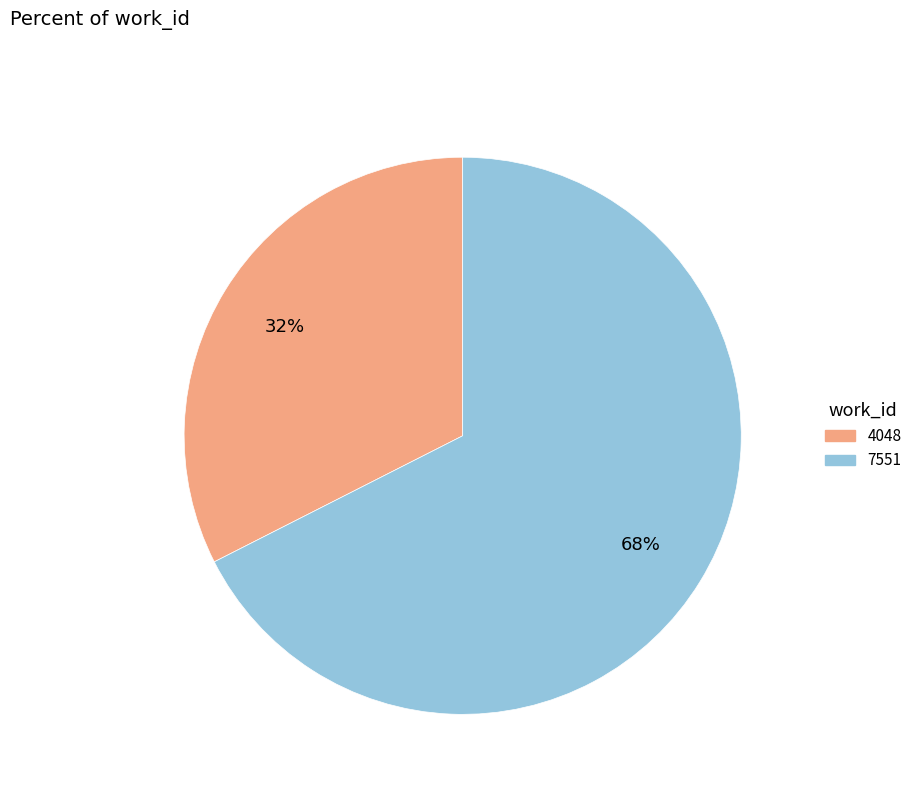

Do 7551 and 4048 together represent more than half of the pie?

Yes